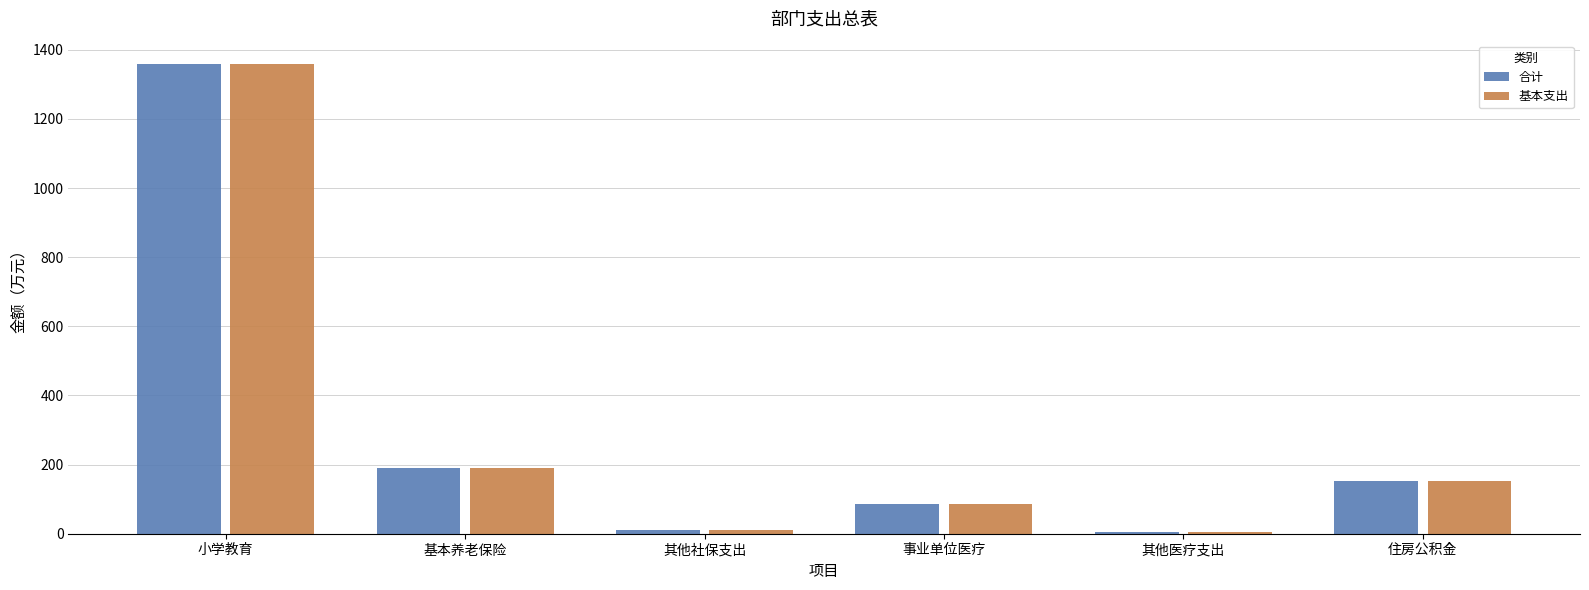

Where is 基本支出 nearest to the value 681?

基本养老保险